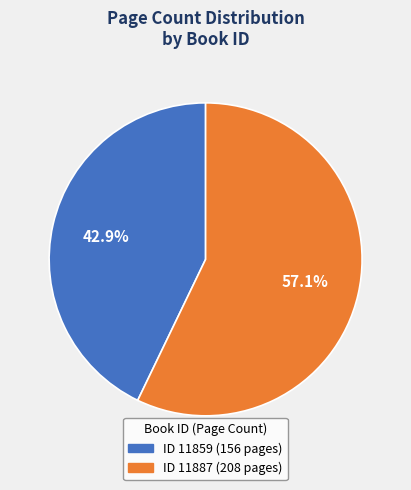

Count the number of slices in the pie.

2